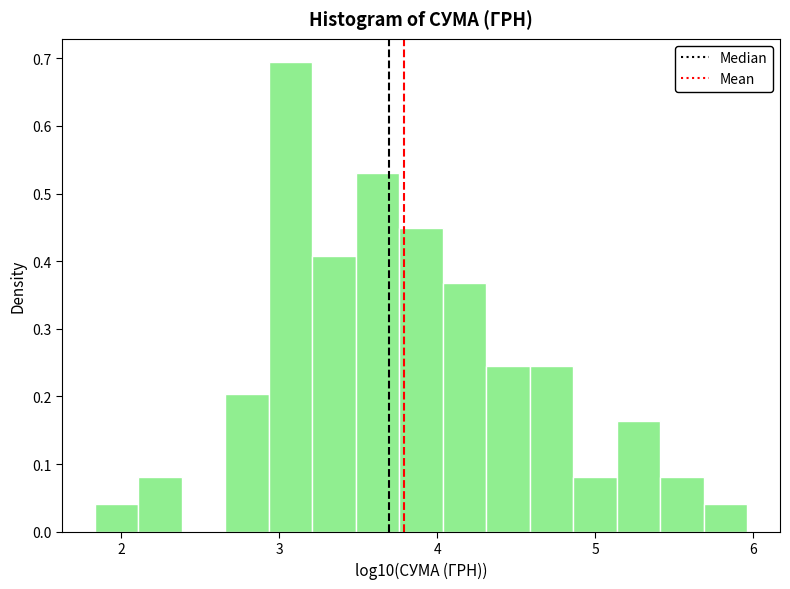

Around what value on the x-axis is the tallest bar? Give the approximate position of its centre, as read against the axis.

3.1